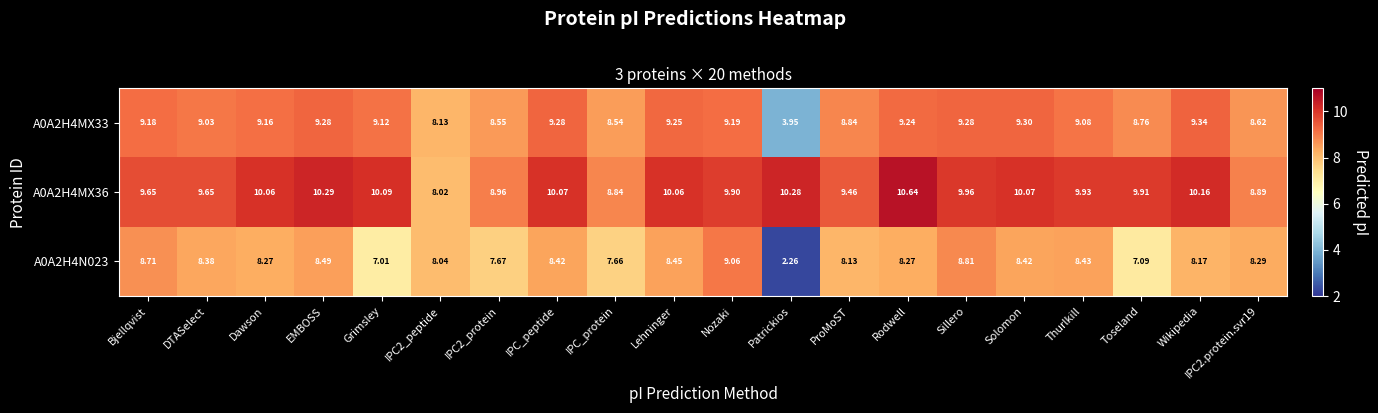

Where does the A0A2H4N023 series first go above 8?

Bjellqvist